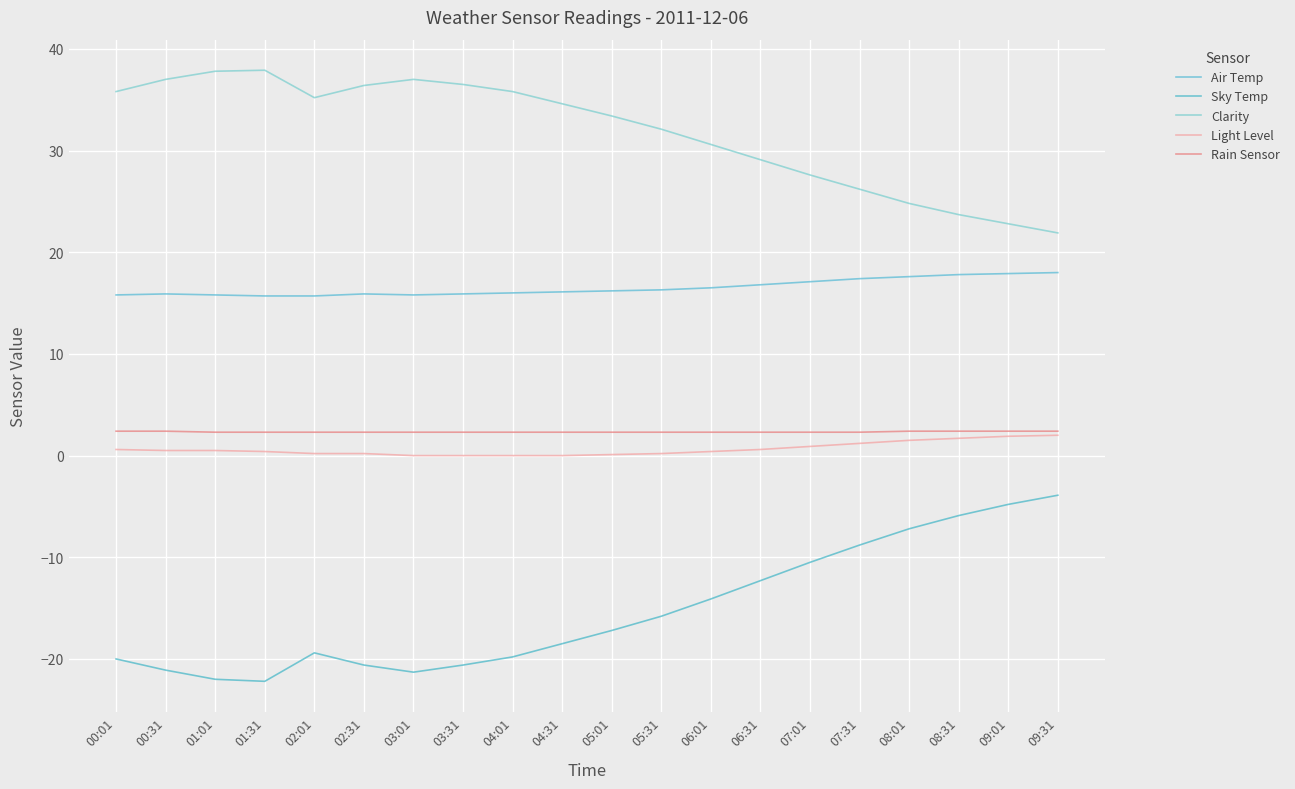

What is the total value across all series at 06:01?

35.7